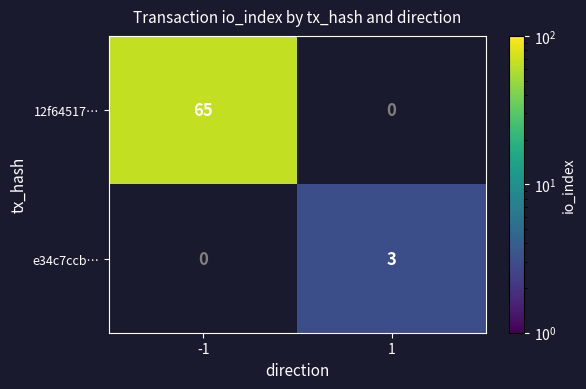

The e34c7ccb… series shows 3 at 1. True or false?

True